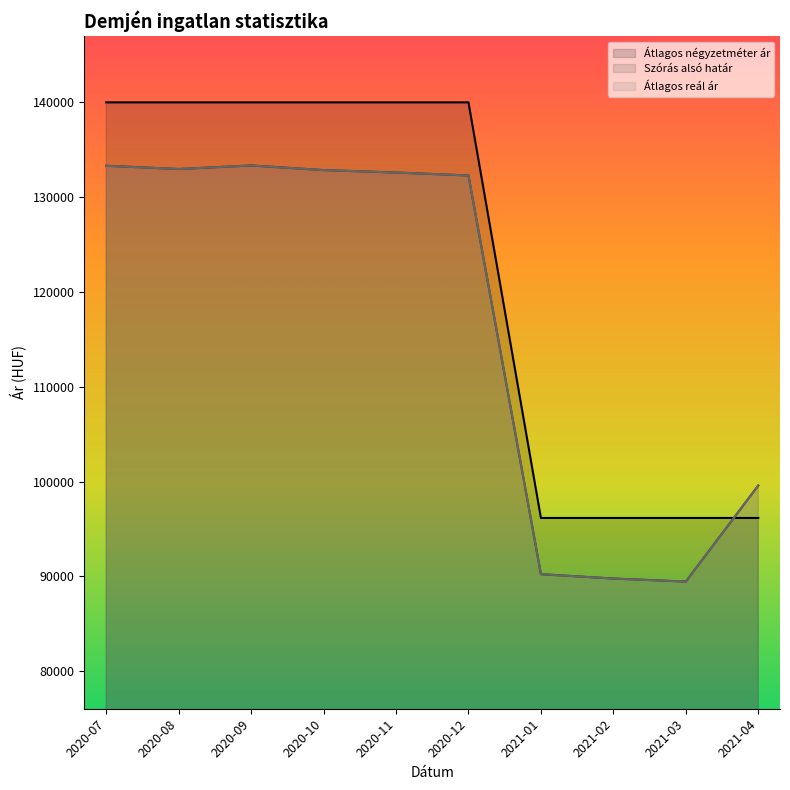

Count the Átlagos négyzetméter ár values in the range 96153 to 140000.

10